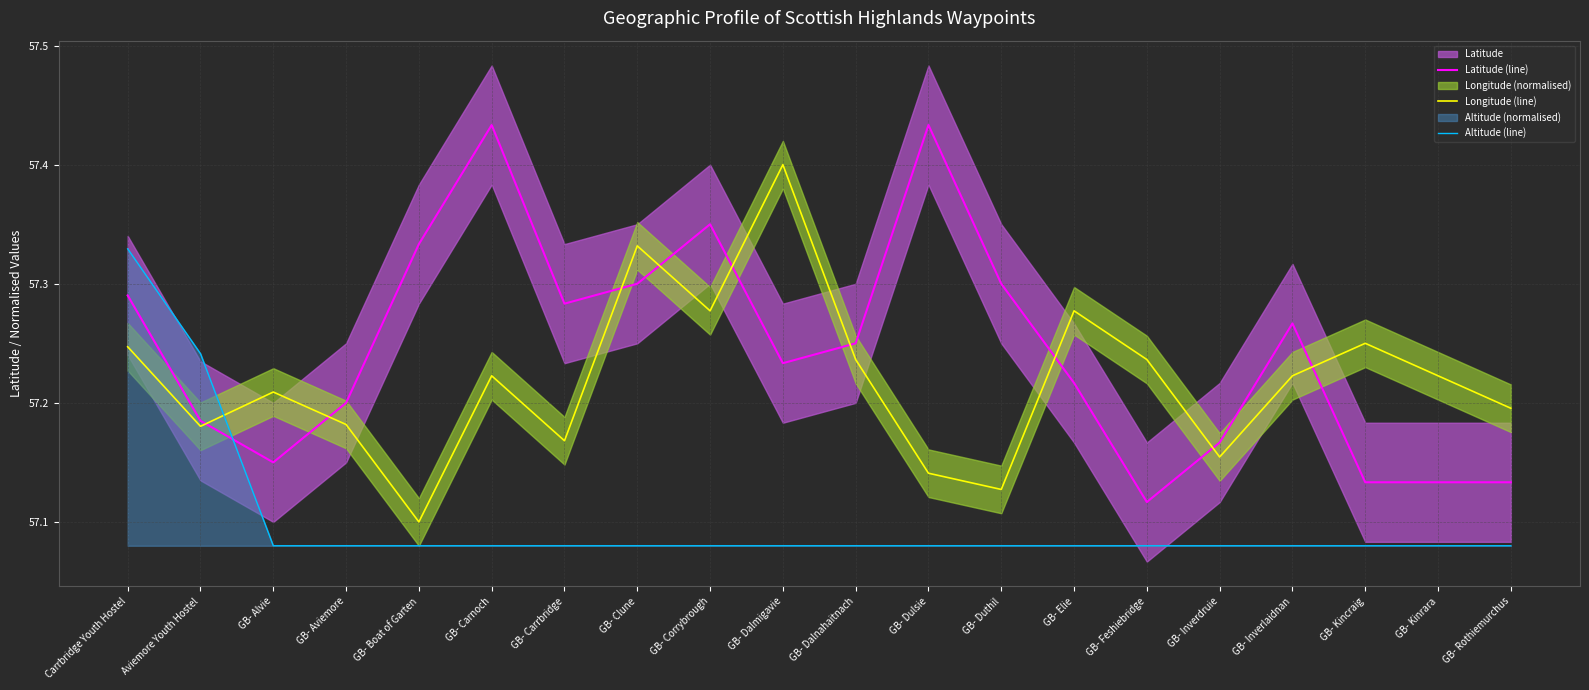

List the series in order of their overall mean, lowest first.

Altitude (line), Longitude (line), Latitude (line)